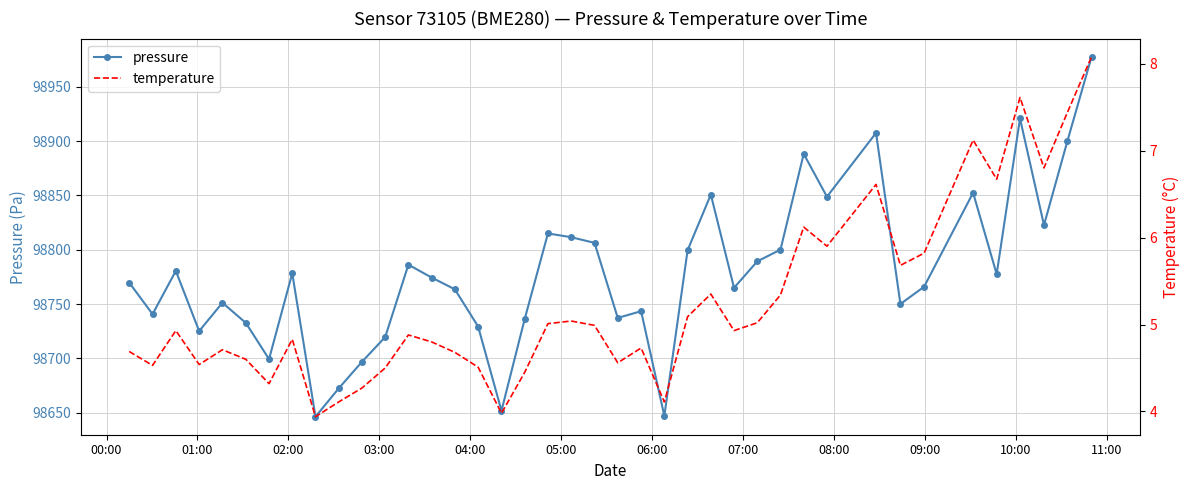

What is the highest value of the pressure series?

98977.7